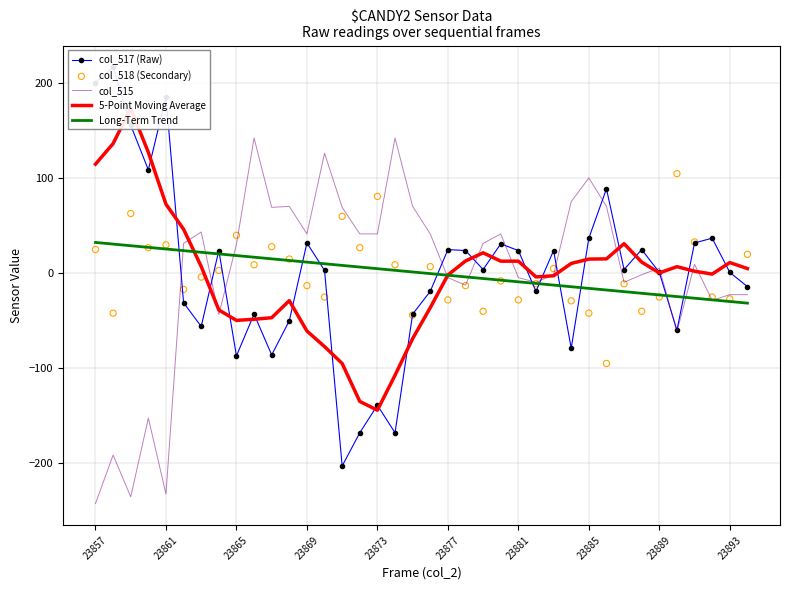

What is the minimum value for Long-Term Trend?

-32.0